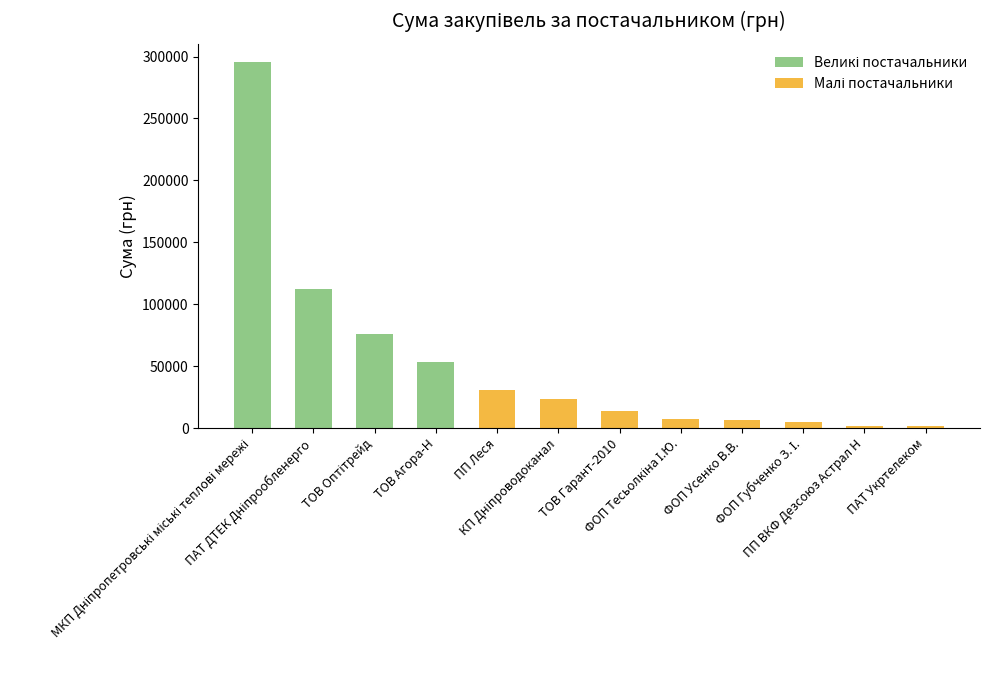

What is the difference between the maximum and minimum values?

294201.6